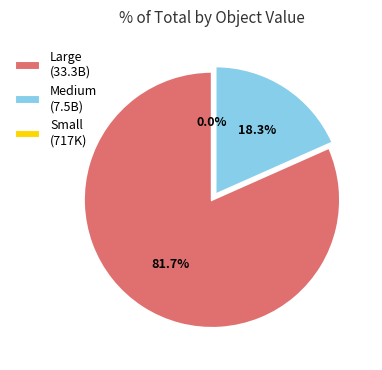

Which slice is the largest?

Large (33.3B)